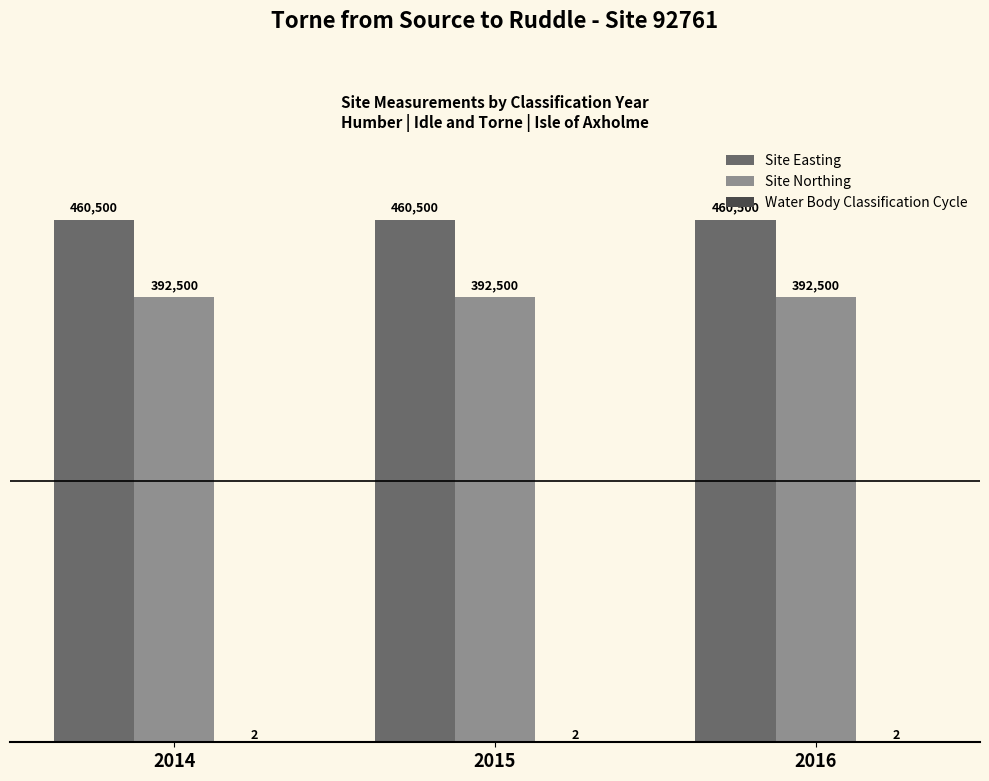

Read the Site Northing value at 2015.

392500